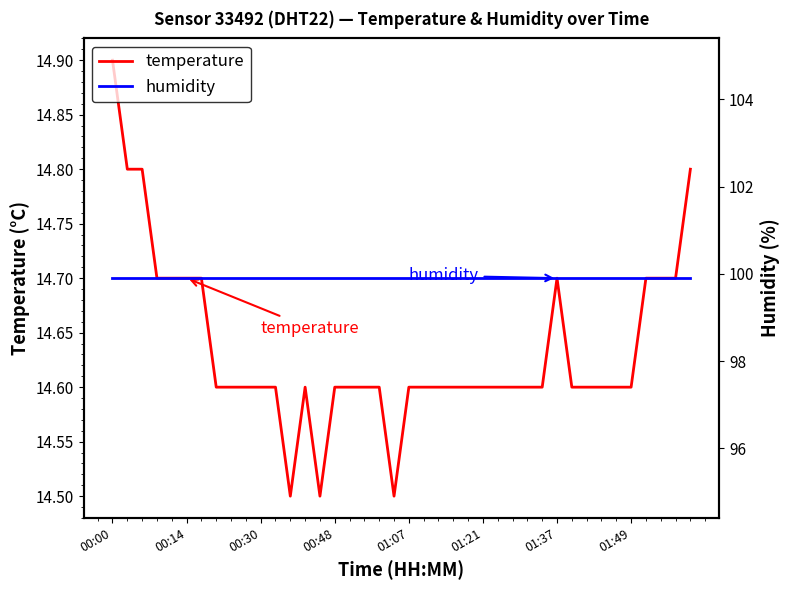

Rank the series by their average value, from lowest to highest.

temperature, humidity